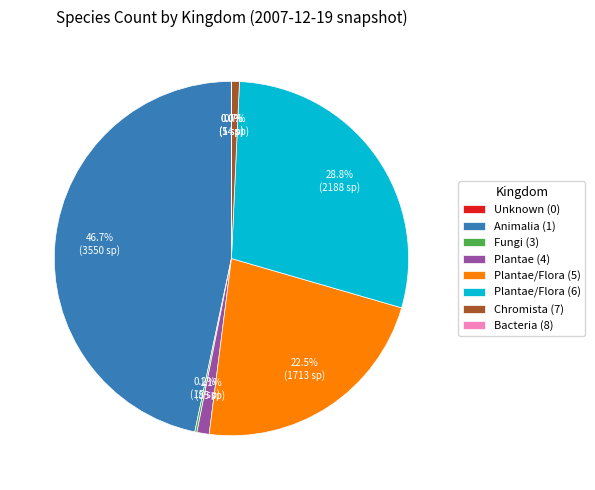

What percentage is NOT represented by Plantae/Flora (6)?

71.2%